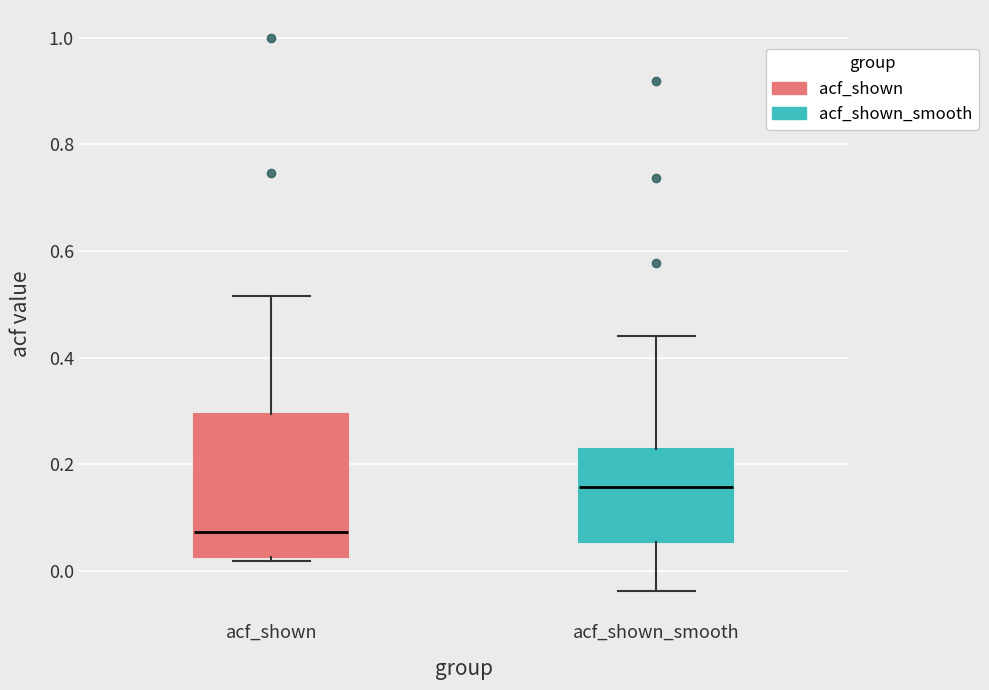

Reading left to right, transcribe this box plot: for each box, give where its median line is, the range the box spans, and where its two whiskers end, as read against the y-axis. The values are not printed on the chart, so give them approximately, as read against the axis.

acf_shown: median 0.08, box 0.02 to 0.30, whiskers 0.02 (just below the box's lower edge) to 0.52
acf_shown_smooth: median 0.16, box 0.06 to 0.22, whiskers -0.04 to 0.44